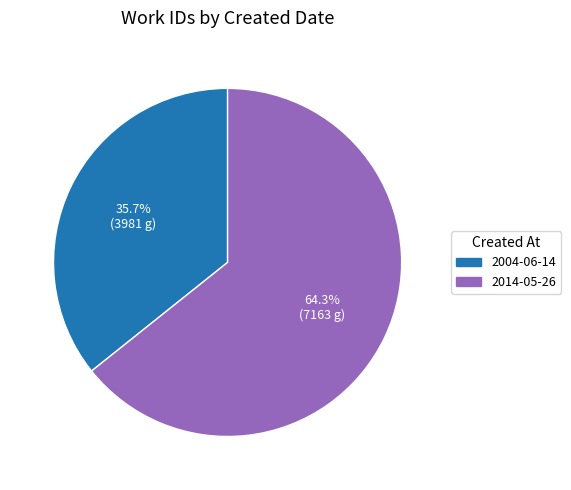

How many segments does this pie chart have?

2